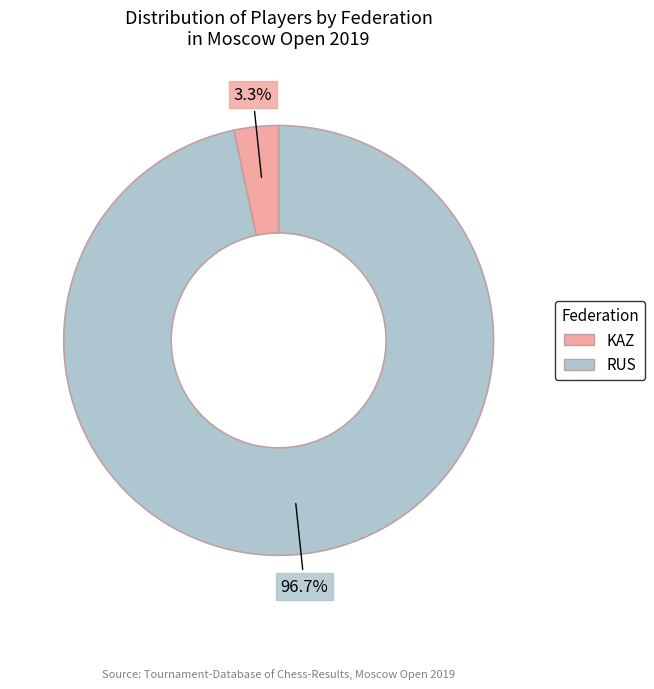

Is there any slice that represents more than half of the pie?

Yes